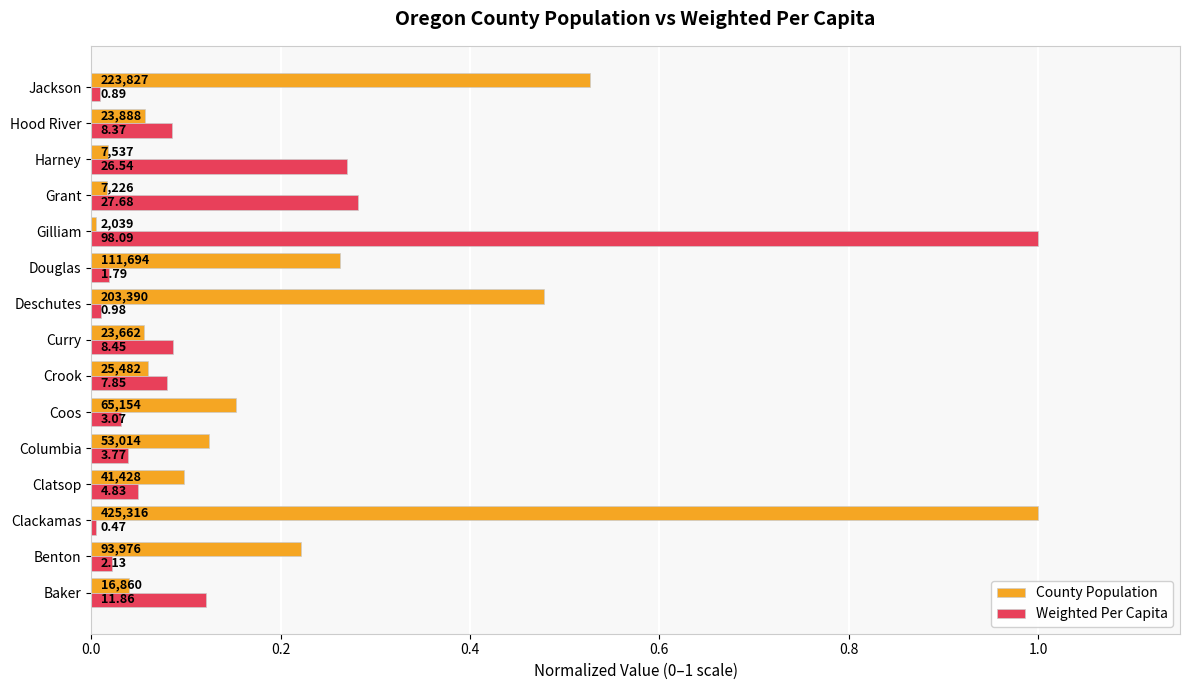

Reading right to left, extract all data points from this chart.

County Population: 0.5	0.1	0.0	0.0	0.0	0.3	0.5	0.1	0.1	0.2	0.1	0.1	1.0	0.2	0.0
Weighted Per Capita: 0.0	0.1	0.3	0.3	1.0	0.0	0.0	0.1	0.1	0.0	0.0	0.0	0.0	0.0	0.1